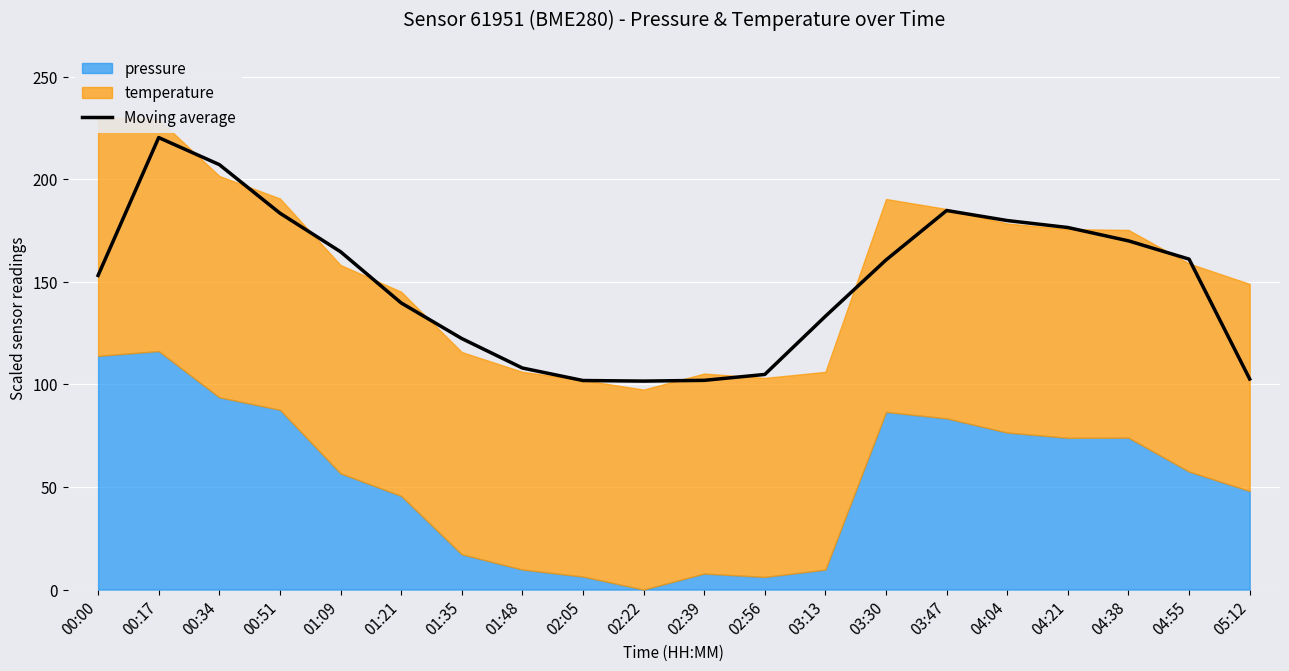

Reading left to right, what are all the values shown in this chart?

153.1	220.3	207.1	183.5	164.7	139.7	122.4	108.0	101.9	101.6	102.0	104.9	133.2	160.7	184.8	179.9	176.5	170.0	161.1	102.6